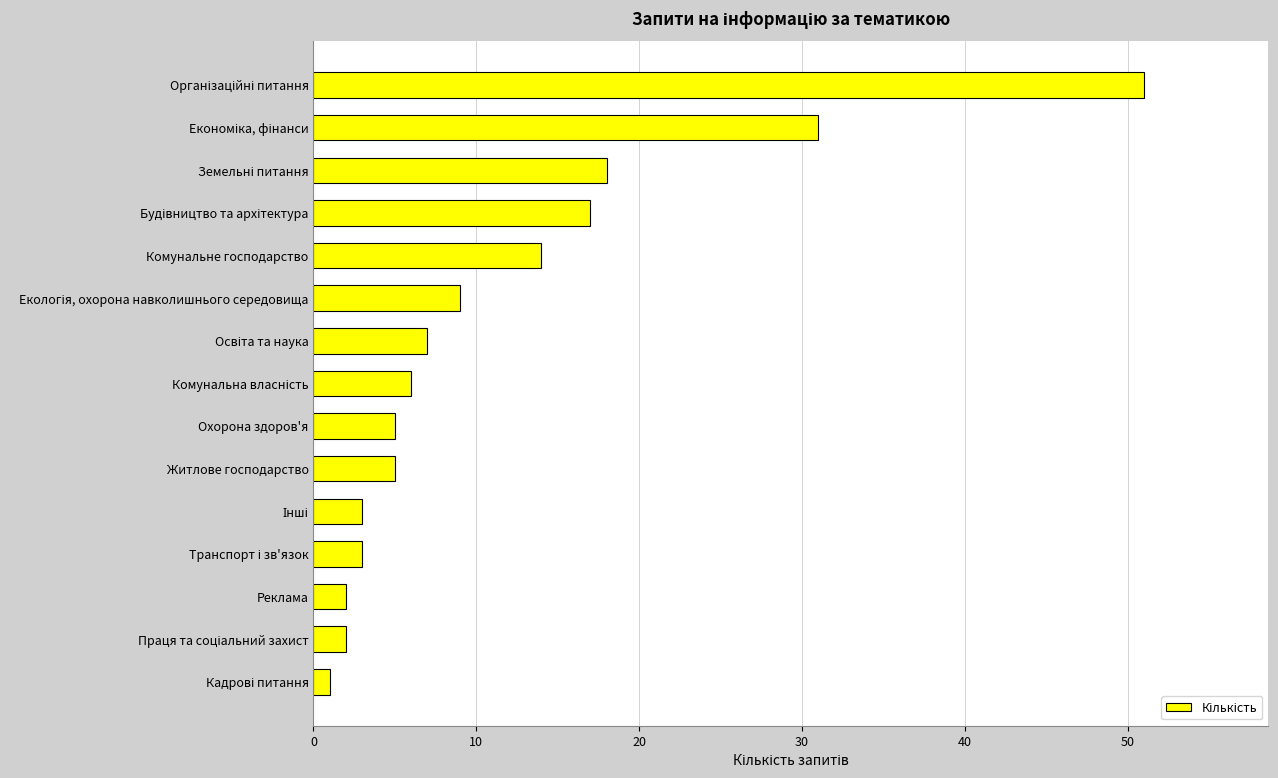

What is the average value?

12